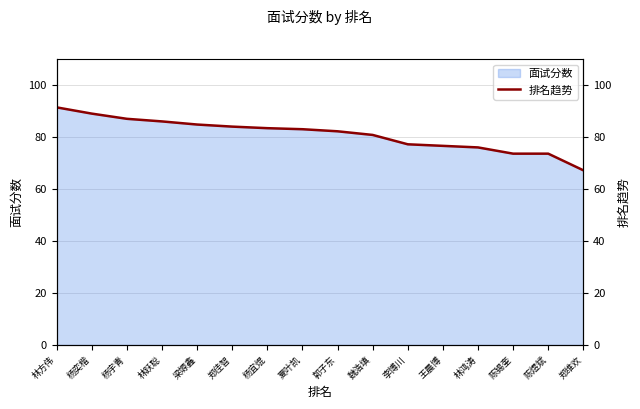

Reading left to right, transcribe all the data shown in this chart.

林方伟=91.4	杨奕楷=89.0	杨宇青=87.0	林跃聪=86.0	梁塬鑫=84.8	郑佳智=84.0	杨宜焜=83.4	夏叶凯=83.0	郭子东=82.2	魏浩填=80.8	李博川=77.2	王晨博=76.6	林鸿涛=76.0	陈锡奎=73.6	陈煜斌=73.6	郑维欢=67.2